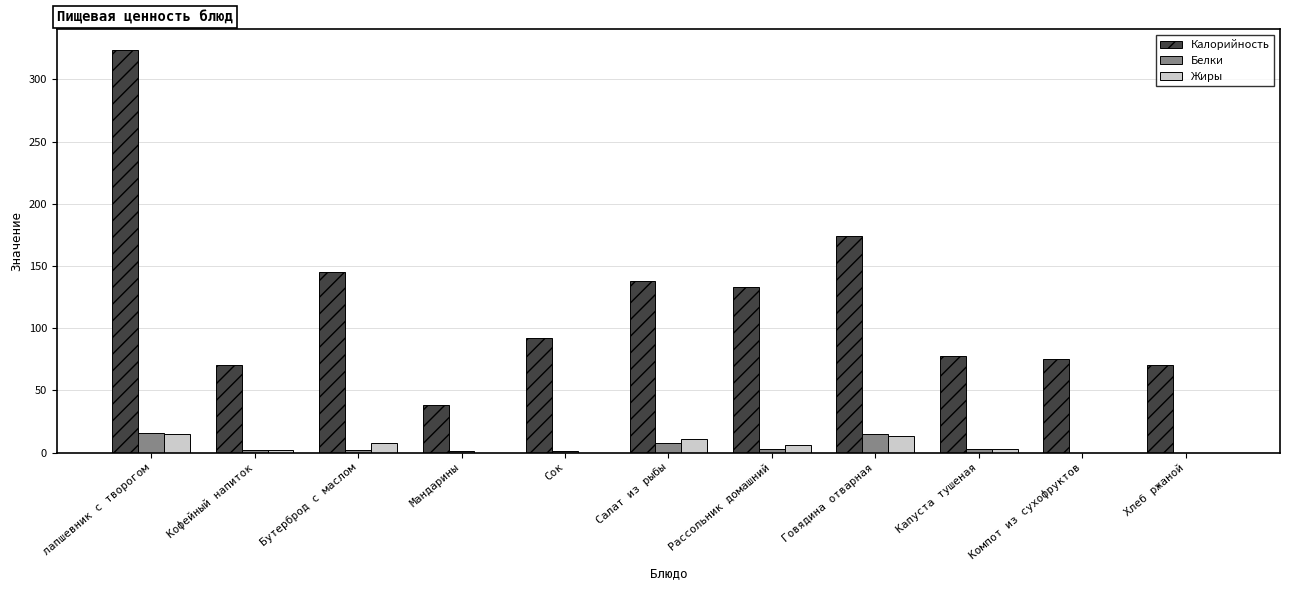

Between Бутерброд с маслом and Сок, which series saw the biggest shift?

Калорийность